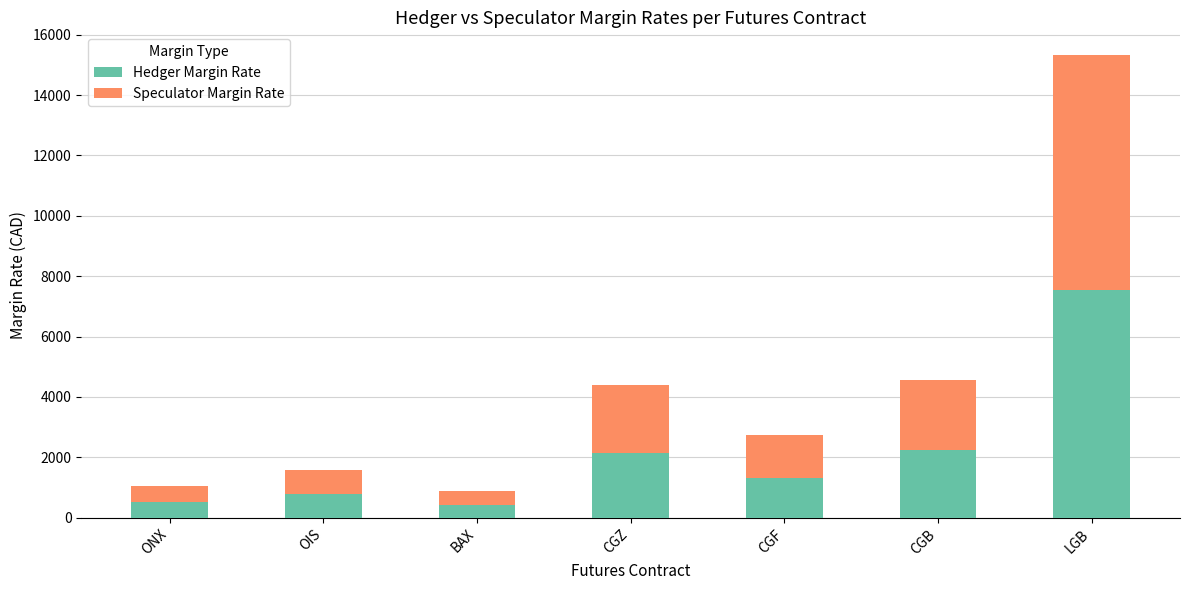

What is the lowest value of the Hedger Margin Rate series?

419